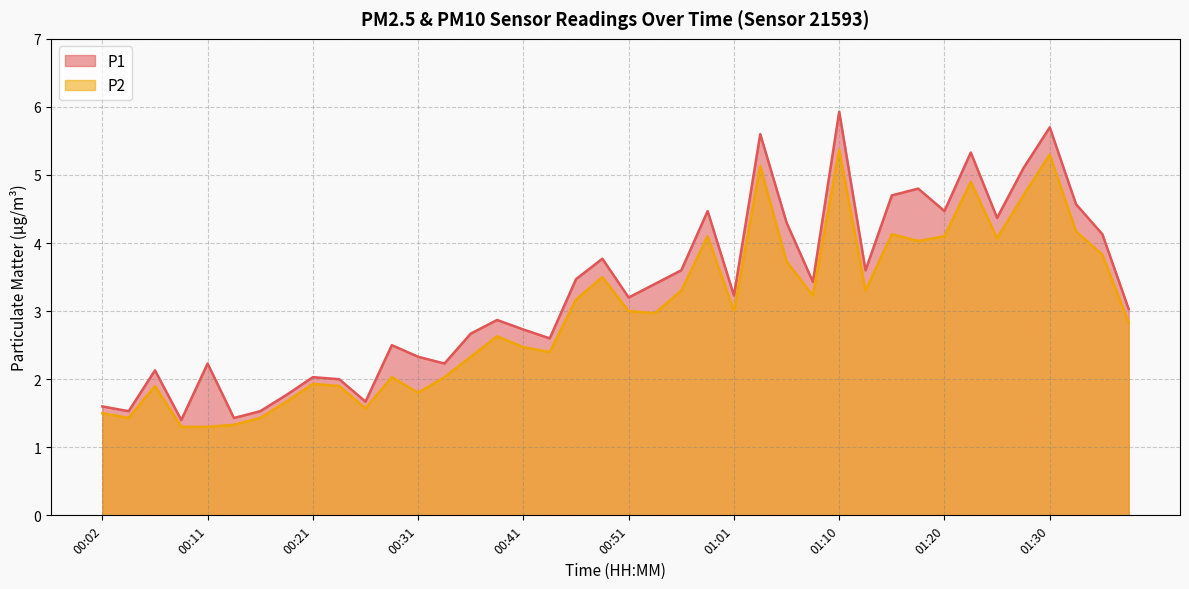

What are all the series names shown in the legend?

P1, P2